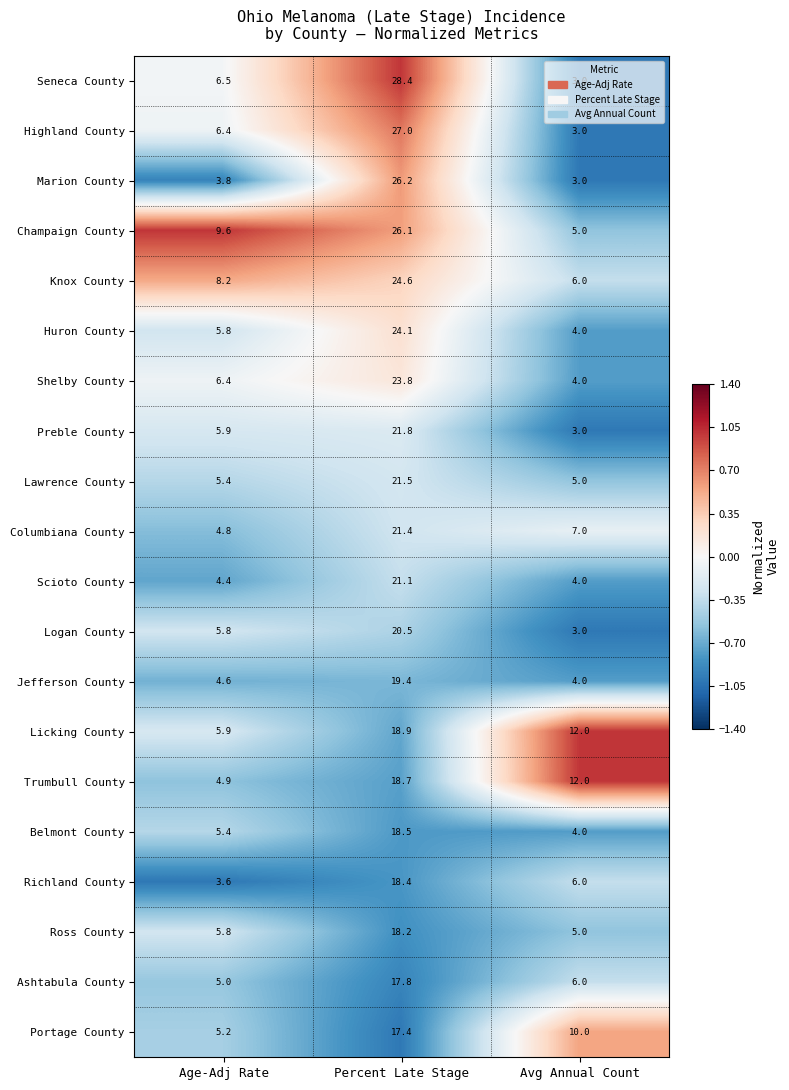

At which label is Logan County closest to 11?

Age-Adj Rate